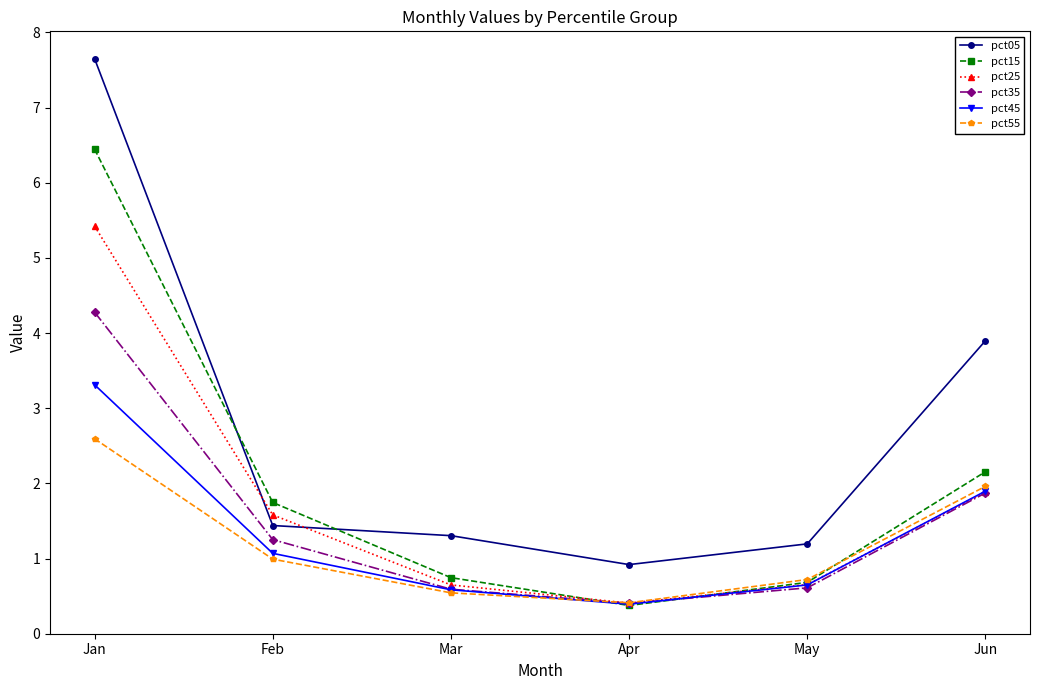

What is the average value of the pct05 series?

2.7